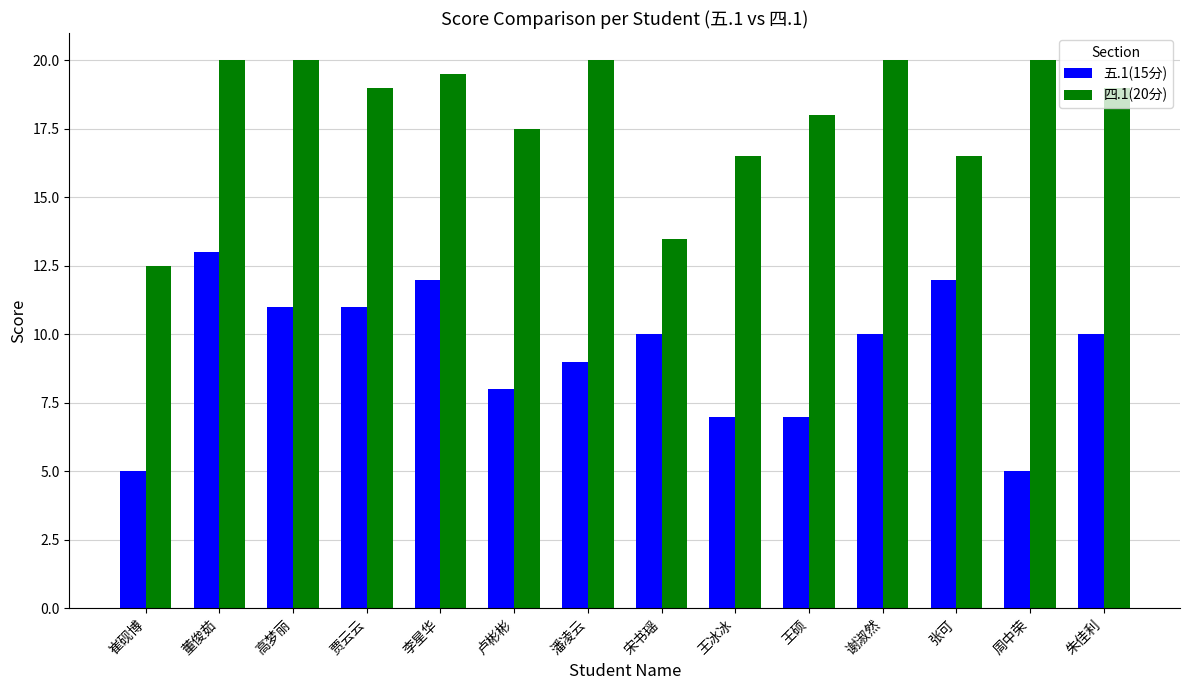

The value of 五.1(15分) at 王冰冰 is 7.0. True or false?

True